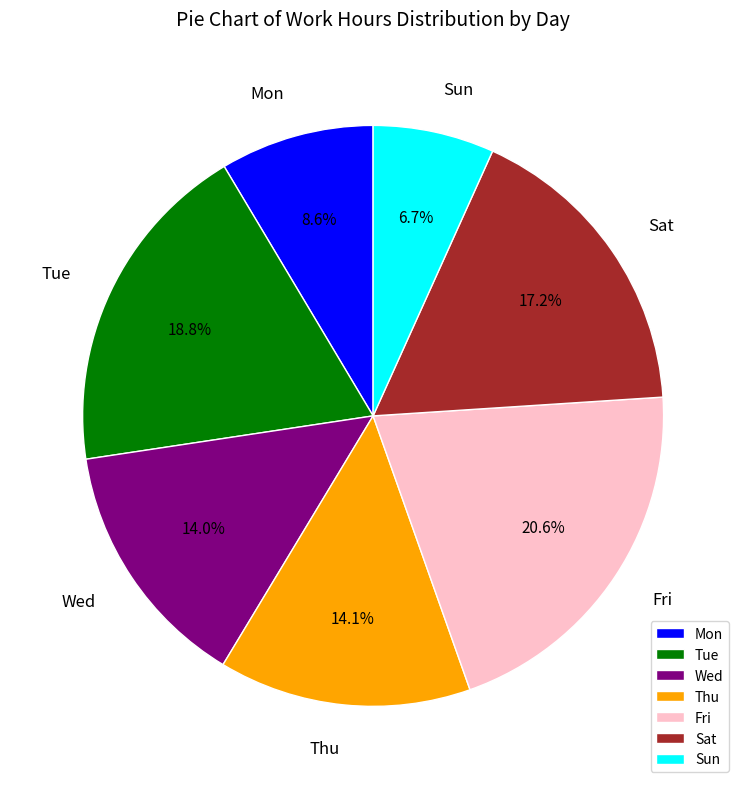

Which slice is the largest?

Fri